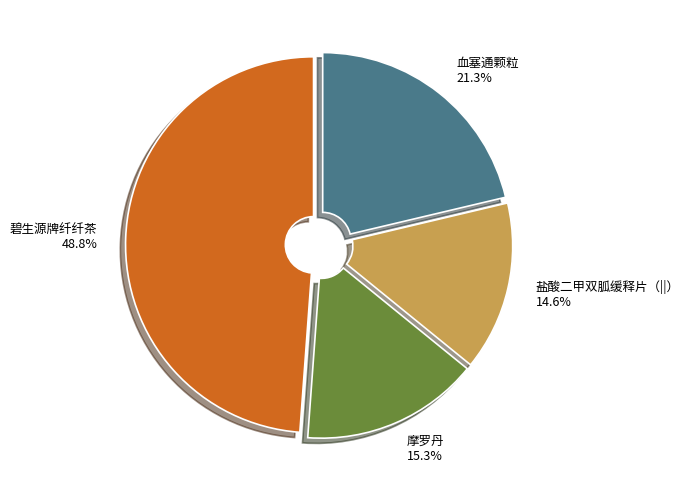

To the nearest percent, what is the average slice percentage?

25%